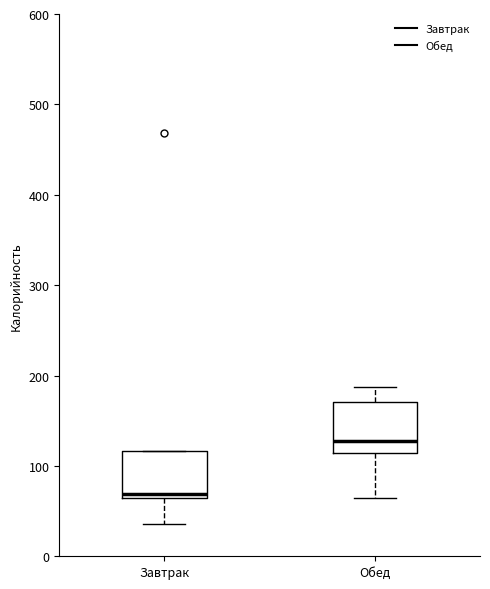

Reading left to right, read every box against the y-axis: the position of its median line, the range the box covers, and the ends of its whiskers. The values are not printed on the chart, so give them approximately, as read against the axis.

Завтрак: median 70, box 60 to 120, whiskers 40 to 120
Обед: median 130, box 110 to 170, whiskers 60 to 190